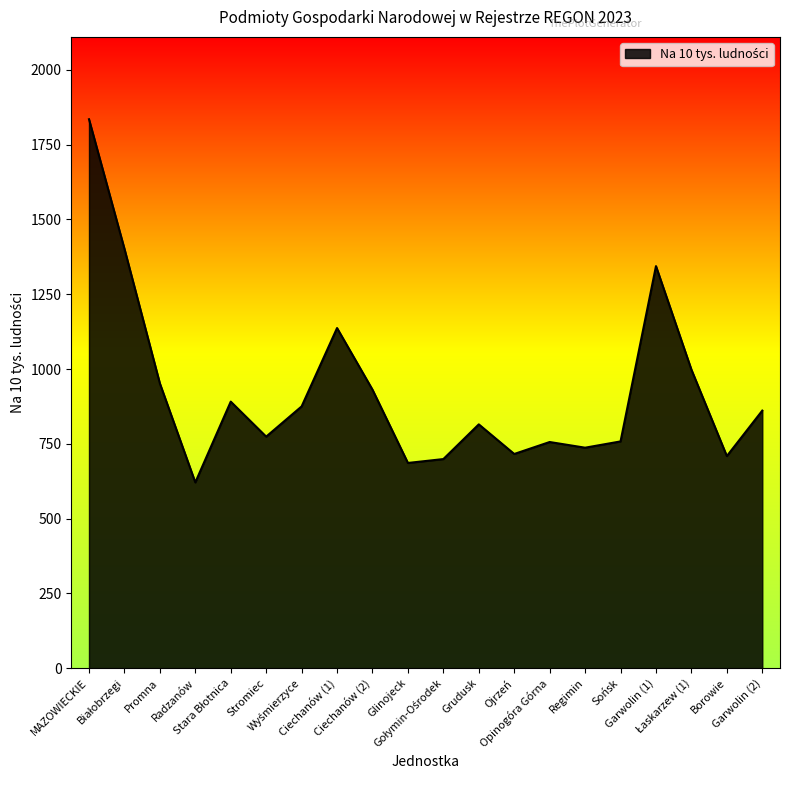

What is the smallest value displayed?

621